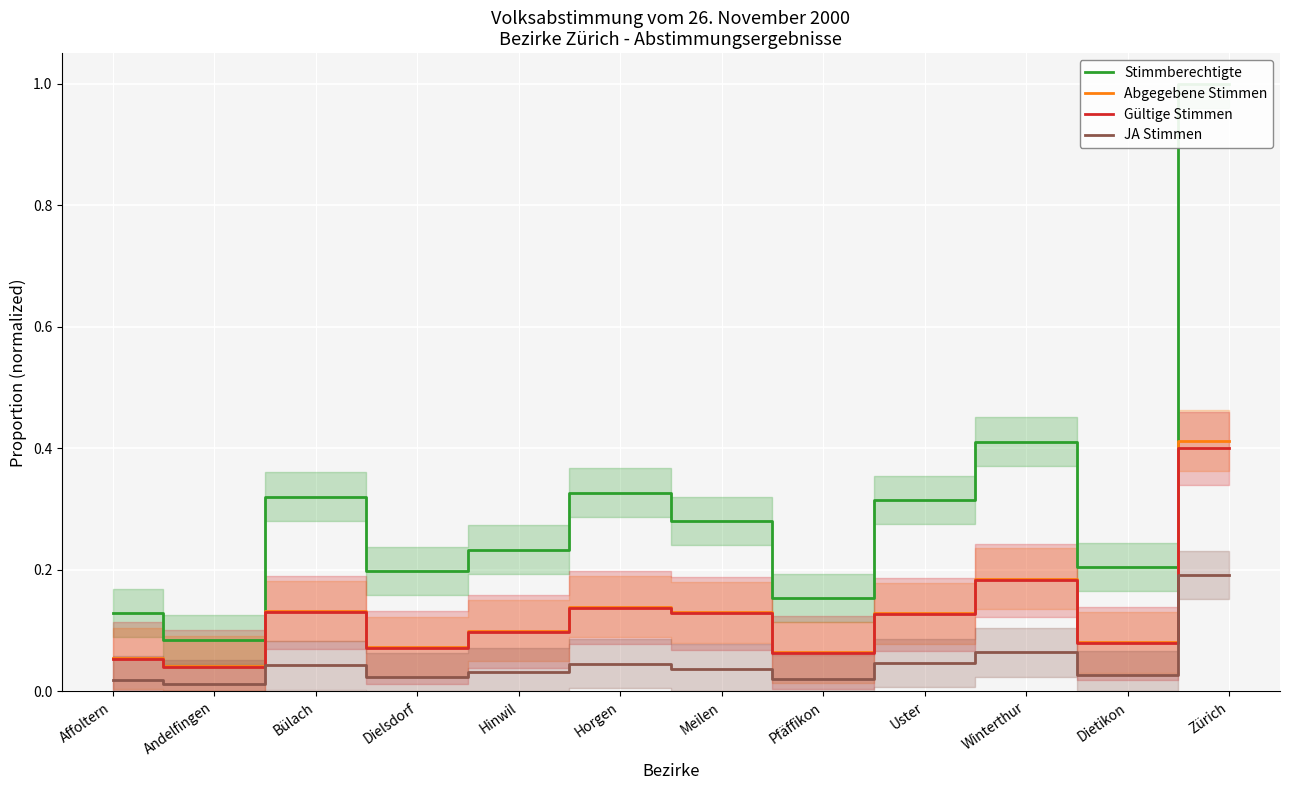

At which label does Abgegebene Stimmen reach its peak?

Zürich